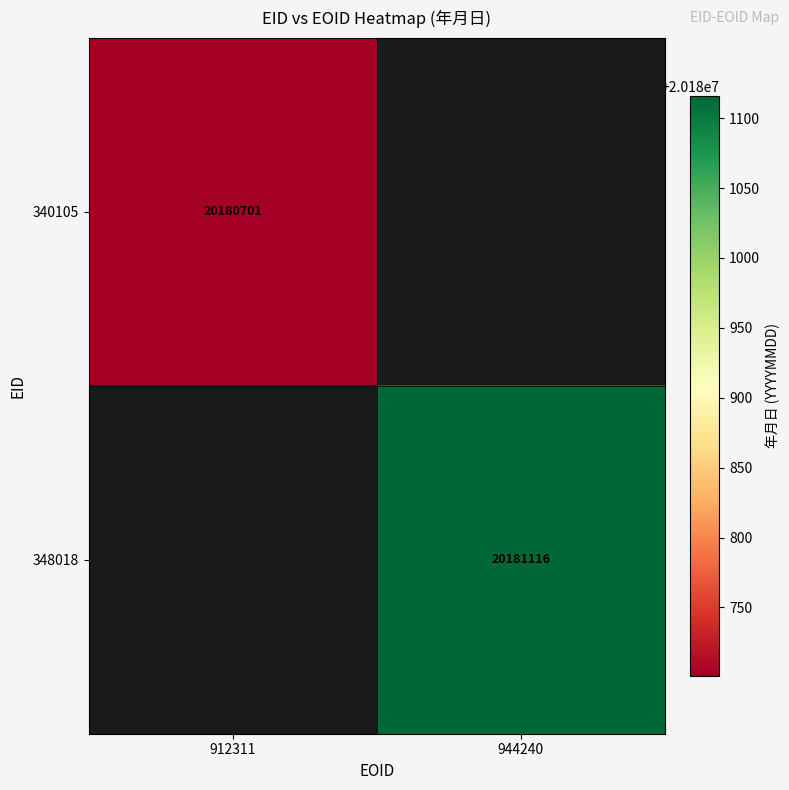

True or false: 348018 has a value of 20181116 at 944240.

True